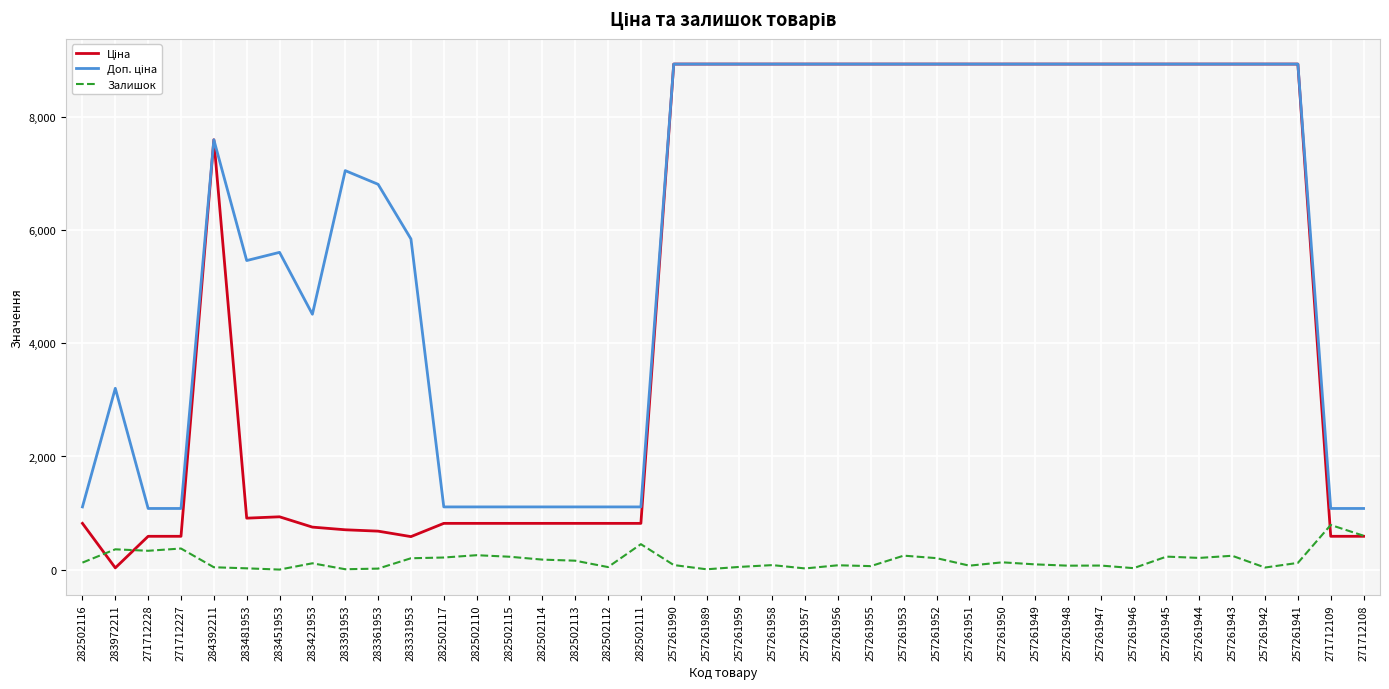

What is the greatest value displayed?

8934.1